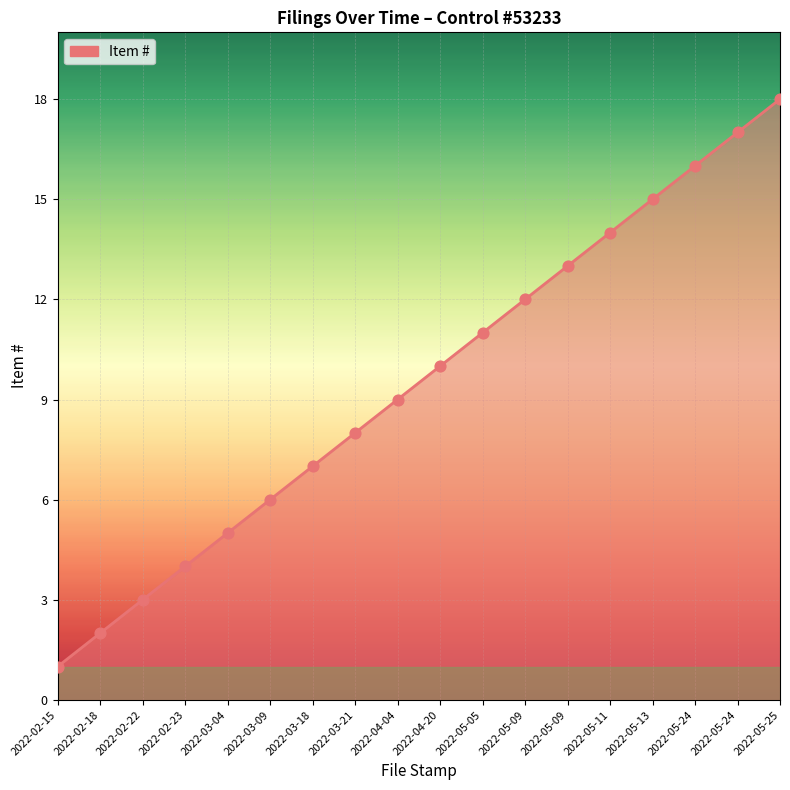

Approximately how many times larger is the value at 2022-05-09 compared to 2022-04-20?

1.3